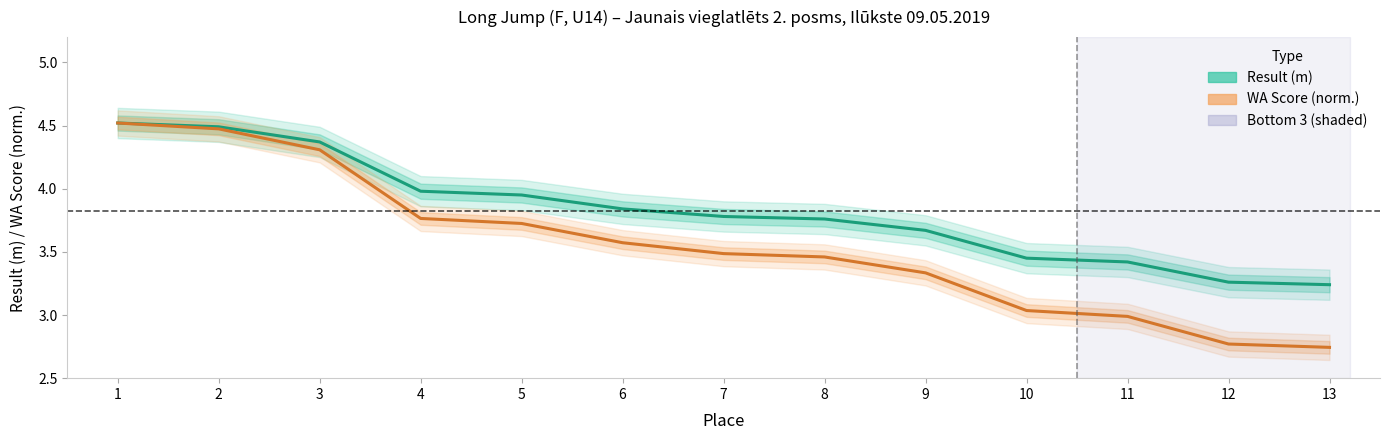

List the series in order of their peak value, highest first.

Result (m), WA Score (norm.)